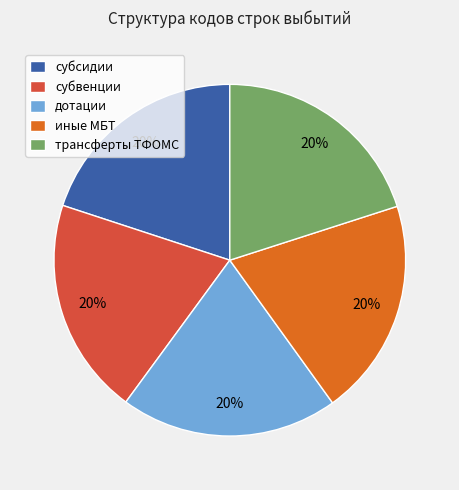

Approximately how many times larger is the value at трансферты ТФОМС compared to дотации?

1.0